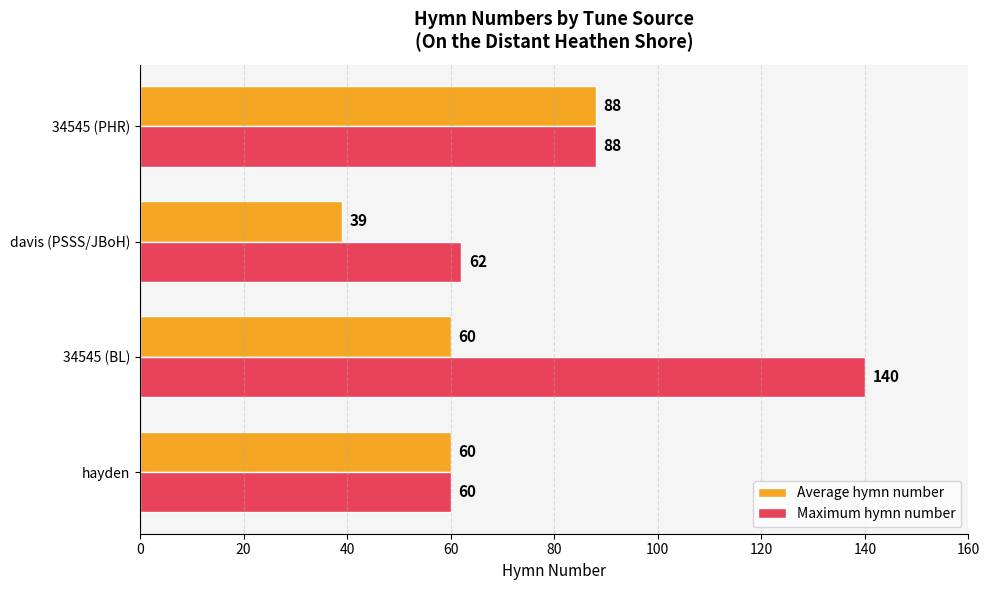

Rank the series by their average value, from highest to lowest.

Maximum hymn number, Average hymn number